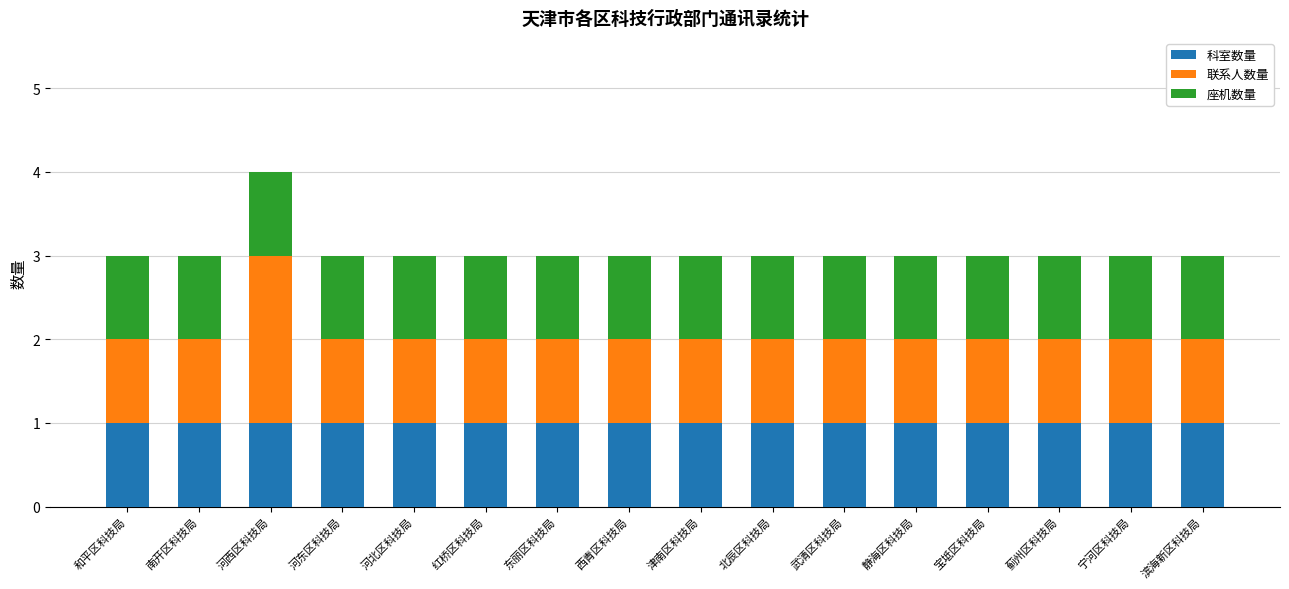

Does the chart contain any negative values?

No